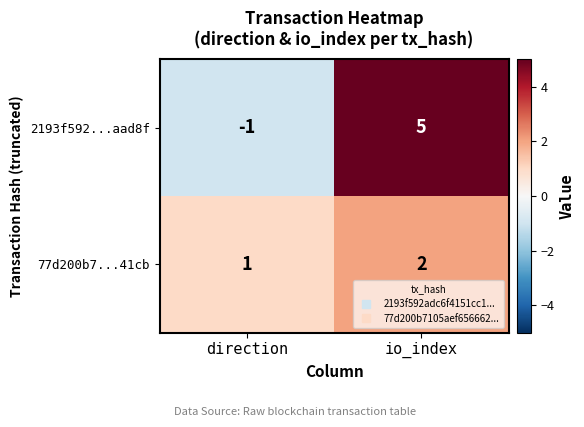

Which label corresponds to the smallest value in the chart?

direction